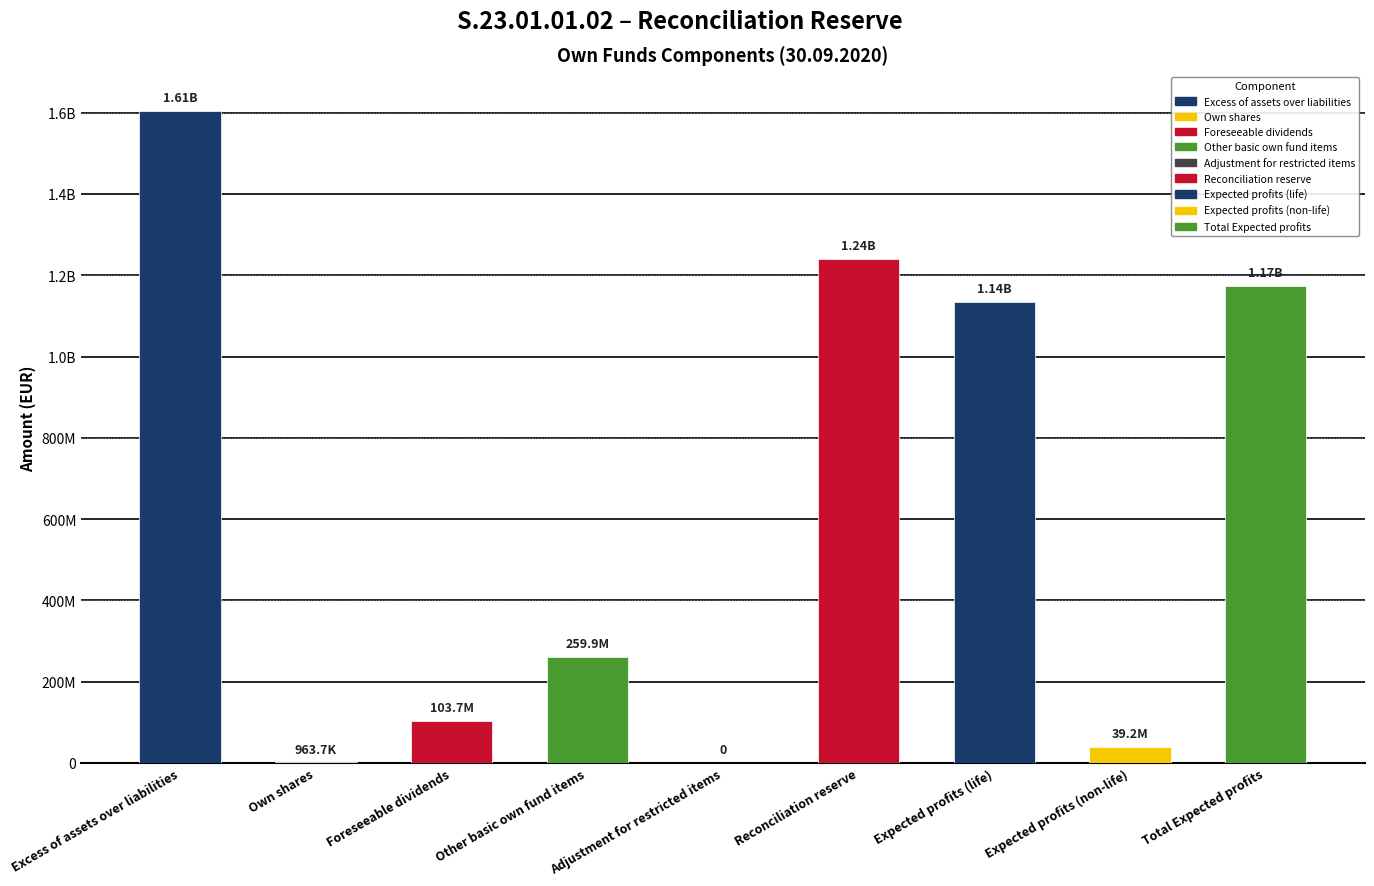

What is the greatest value displayed?

1605268431.4